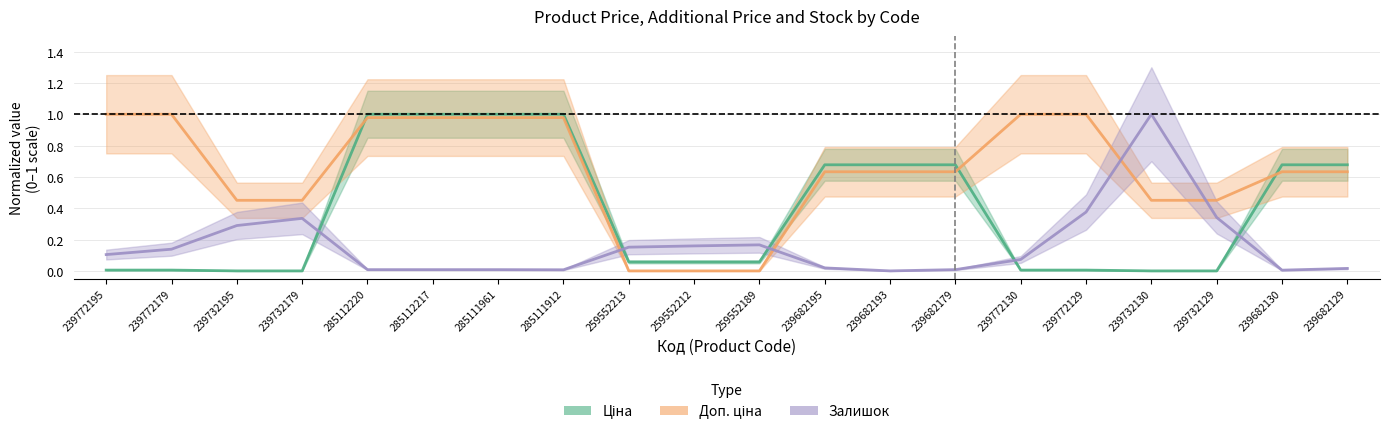

What position from the left is 239682193?

13